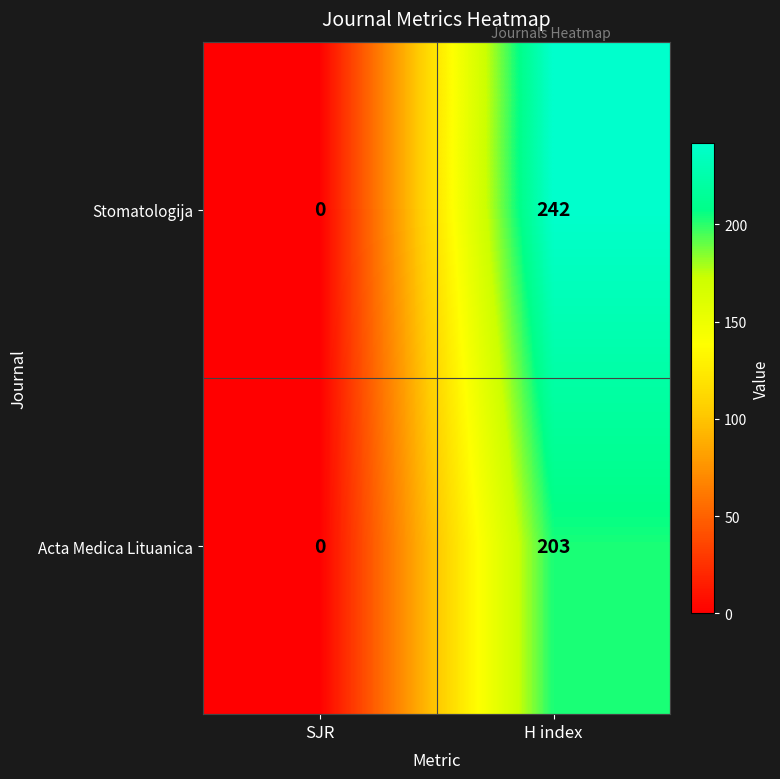

What is the maximum value shown in the chart?

242